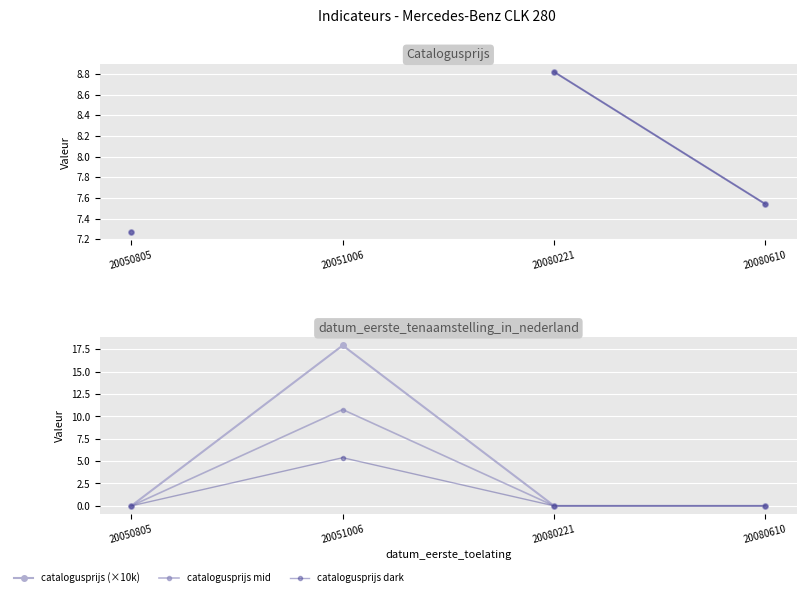

The catalogusprijs (×10k) series shows nan at 20051006. True or false?

False